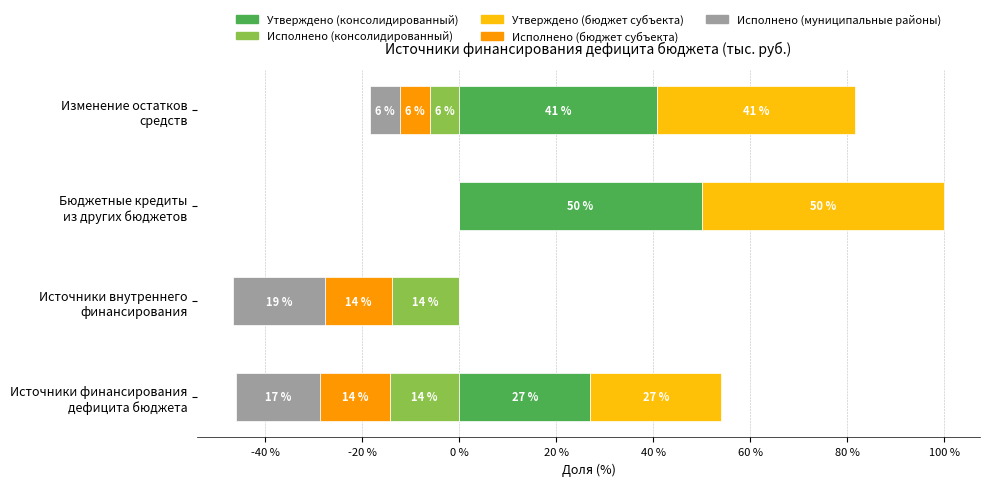

Reading right to left, transcribe all the data shown in this chart.

Утверждено (консолидированный): 40.8	50.0	0.0	27.0
Исполнено (консолидированный): -6.1	0.0	-13.8	-14.3
Утверждено (бюджет субъекта): 40.8	50.0	0.0	27.0
Исполнено (бюджет субъекта): -6.1	0.0	-13.8	-14.3
Исполнено (муниципальные районы): -6.2	0.0	-19.0	-17.4